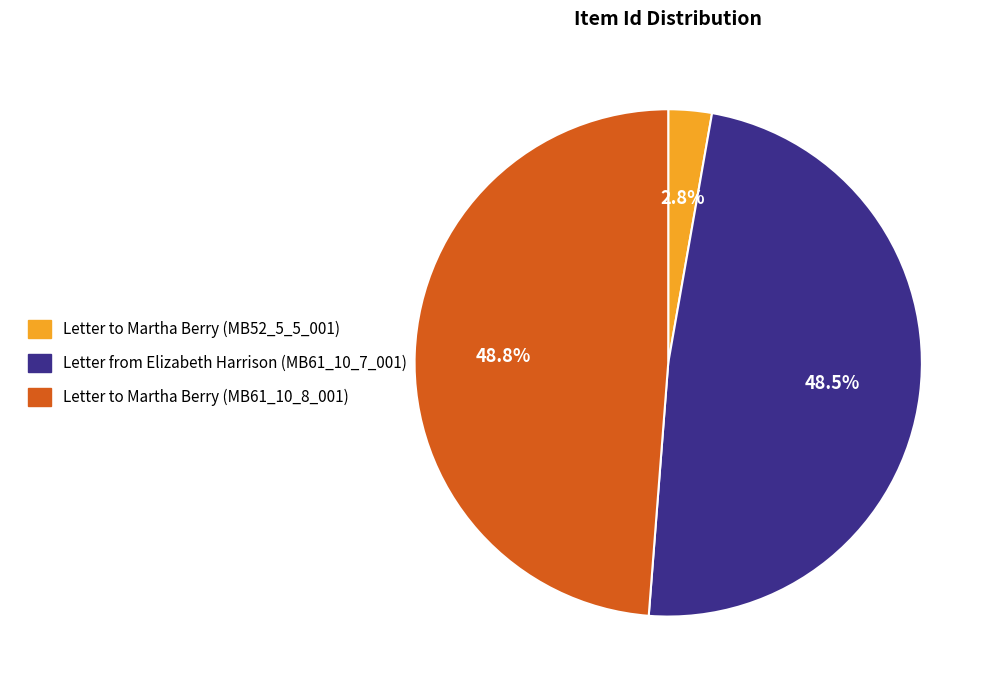

What is the smallest slice in the pie chart?

Letter to Martha Berry (MB52_5_5_001)